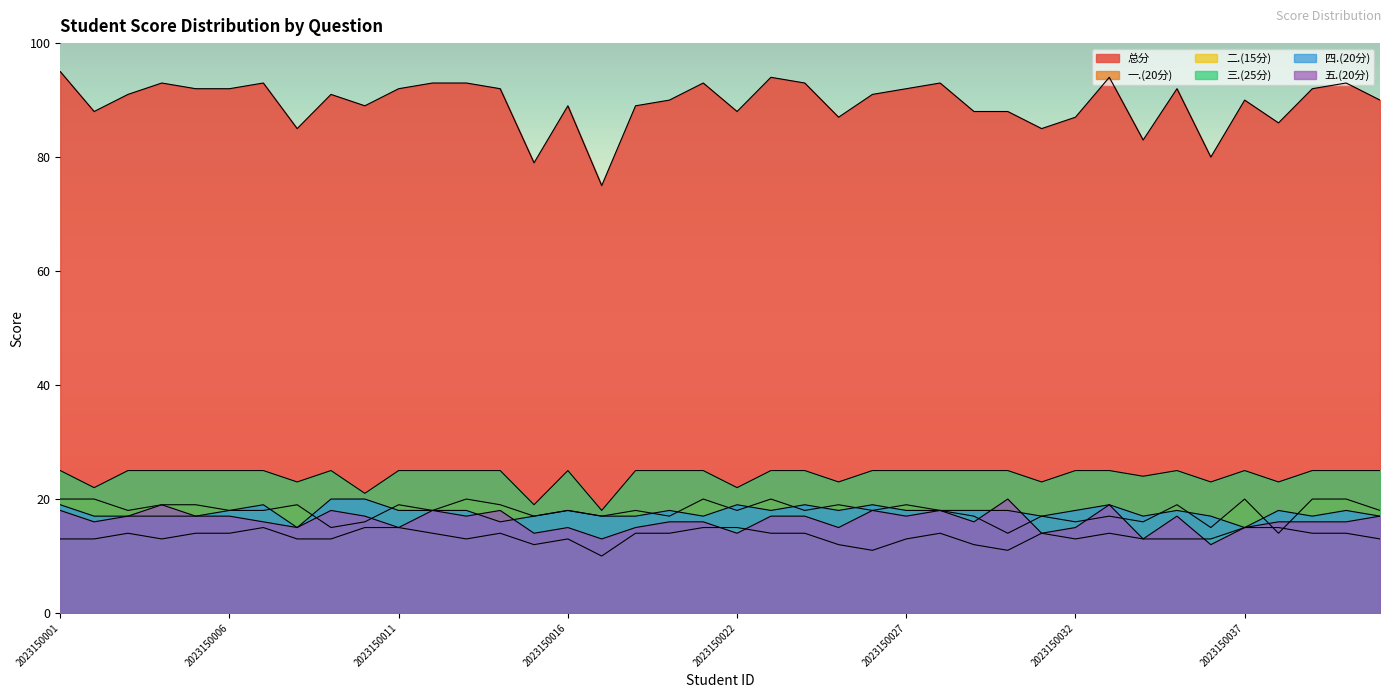

Rank the categories by 五.(20分) value from lowest to highest.

2023150036, 2023150017, 2023150034, 2023150015, 2023150022, 2023150031, 2023150008, 2023150011, 2023150016, 2023150018, 2023150025, 2023150032, 2023150037, 2023150002, 2023150007, 2023150019, 2023150021, 2023150029, 2023150038, 2023150039, 2023150040, 2023150003, 2023150005, 2023150006, 2023150010, 2023150013, 2023150023, 2023150024, 2023150027, 2023150035, 2023150041, 2023150001, 2023150009, 2023150012, 2023150014, 2023150026, 2023150028, 2023150004, 2023150033, 2023150030